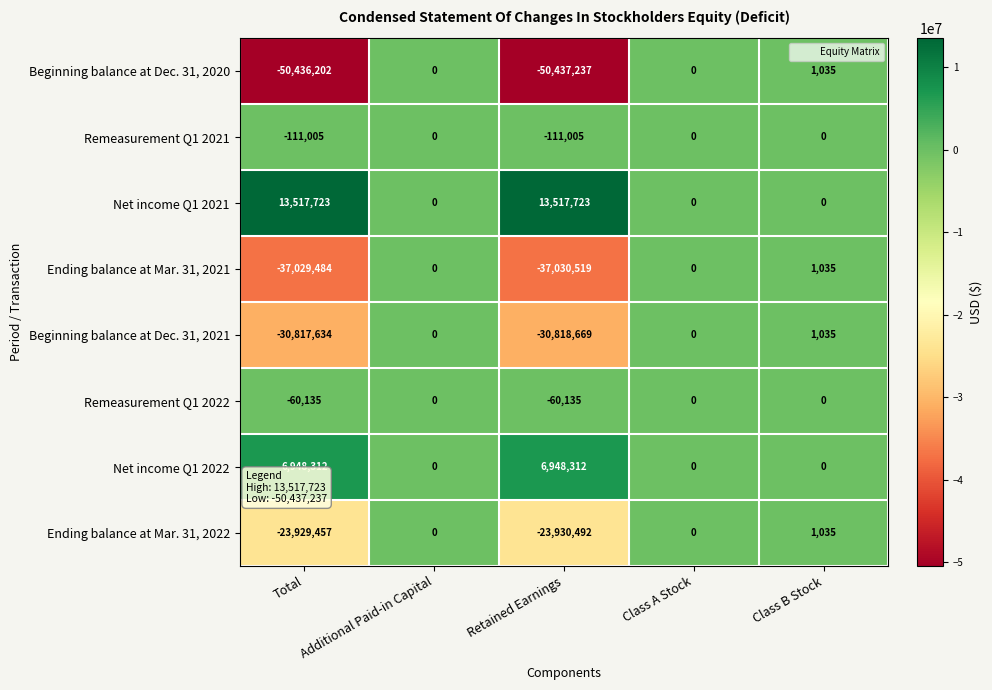

How many Net income Q1 2021 values are between 0 and 13517723?

5